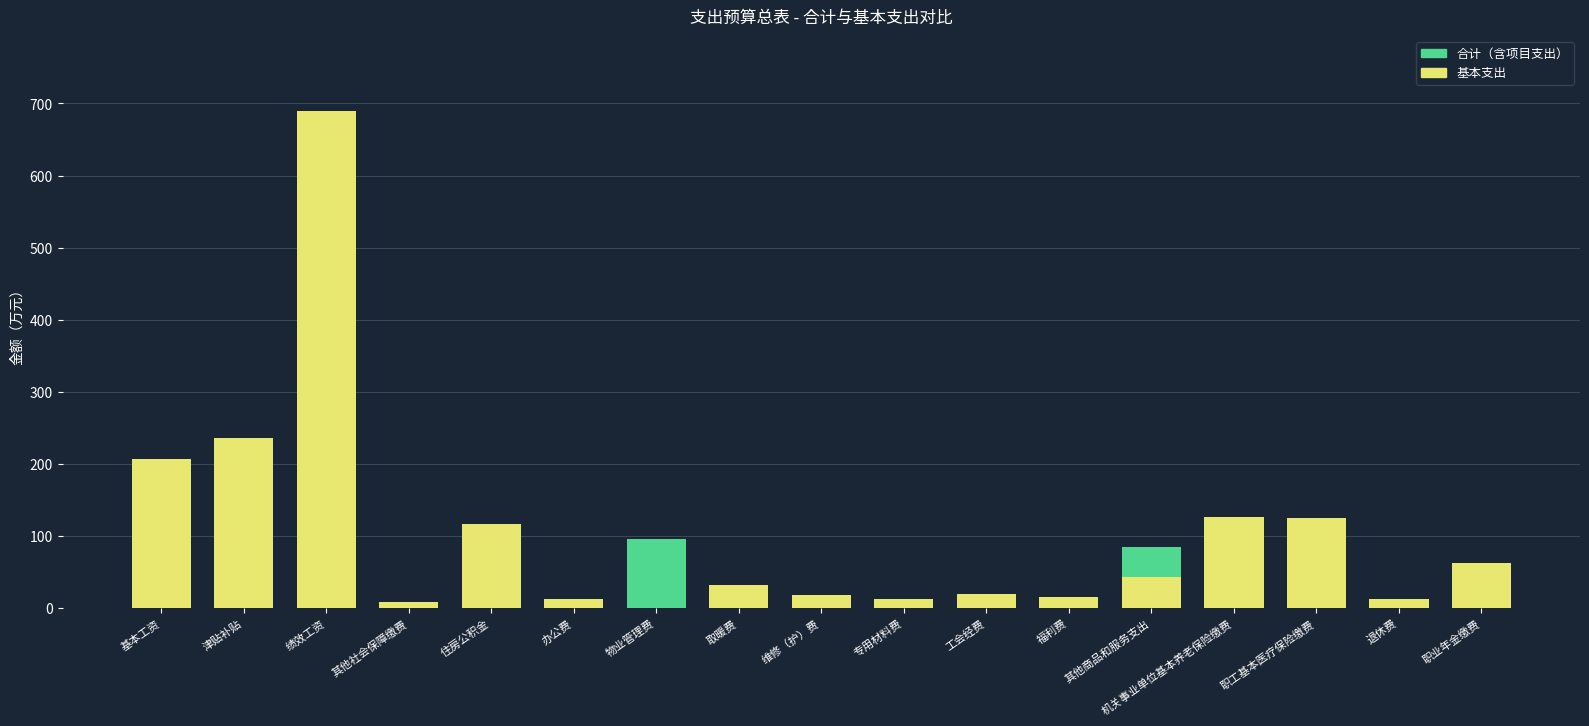

True or false: 基本支出 has a value of 285.1 at 物业管理费.

False